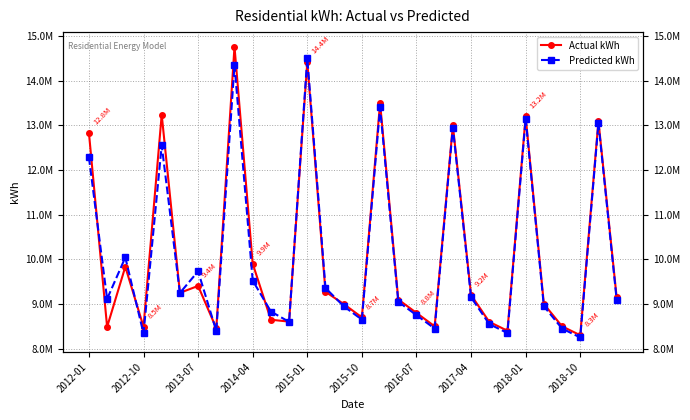

What are all the series names shown in the legend?

Actual kWh, Predicted kWh